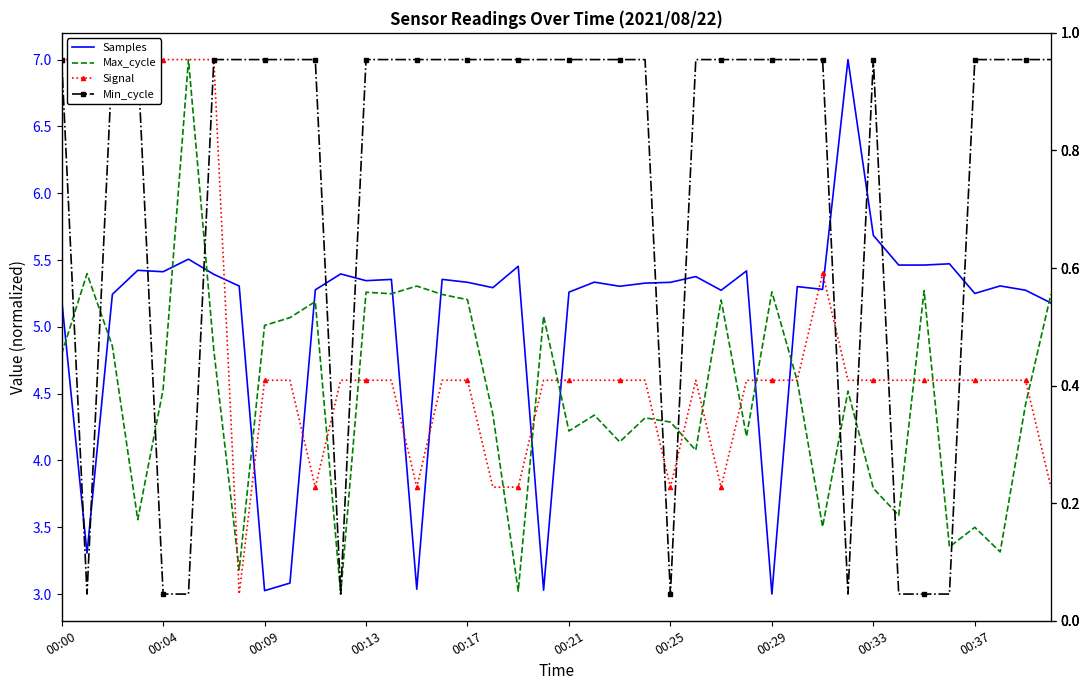

Is it true that Signal equals 1.1 at 00:37?

False